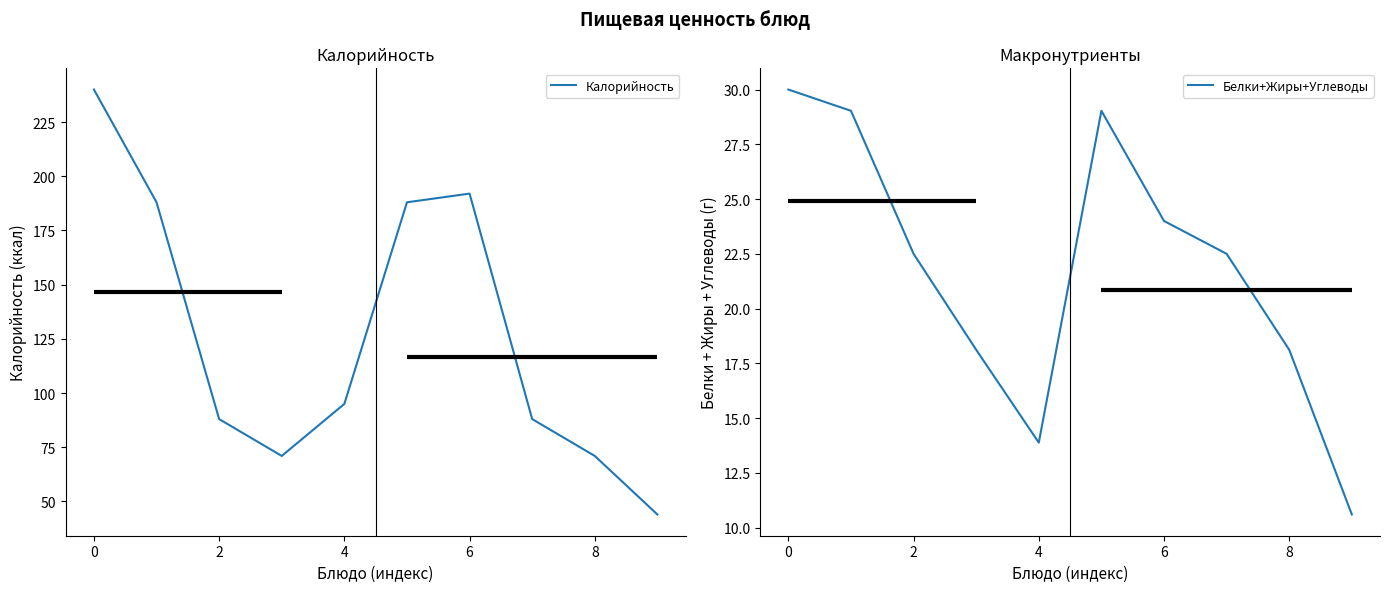

At which category does Калорийность reach its first local peak?

6